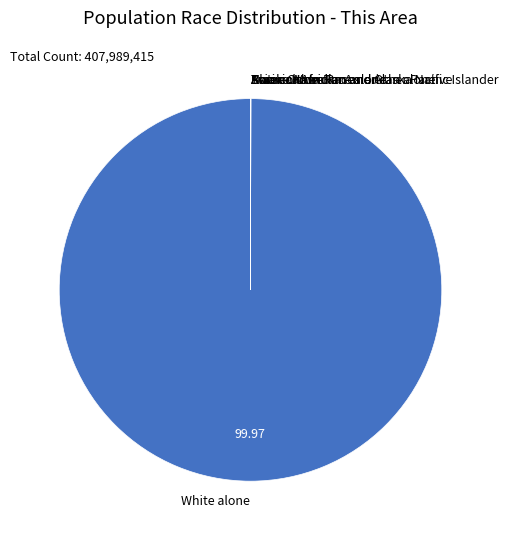

Is White alone the majority of the pie?

Yes